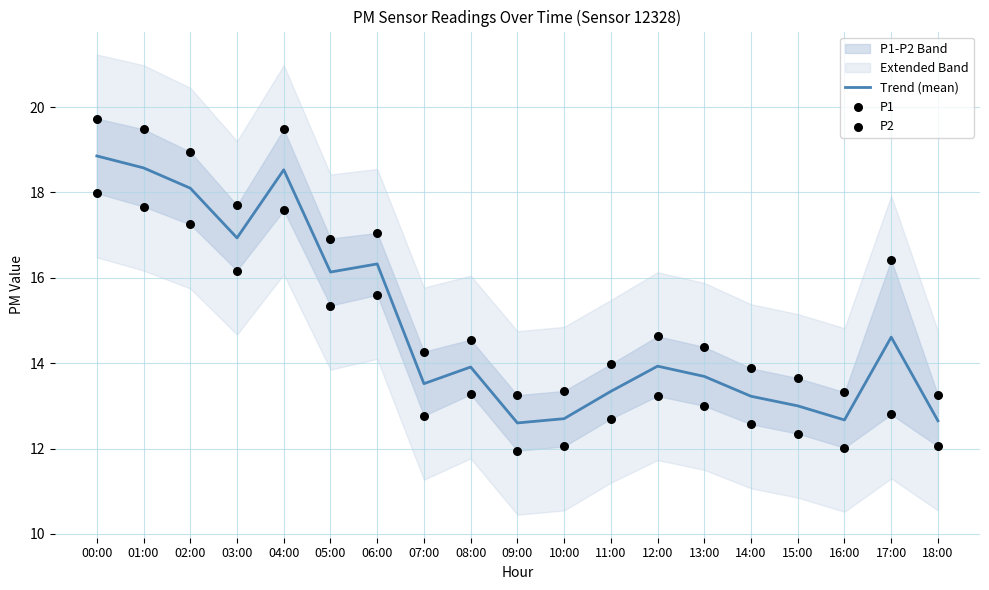

At how many categories does at least one series exceed 12?

19